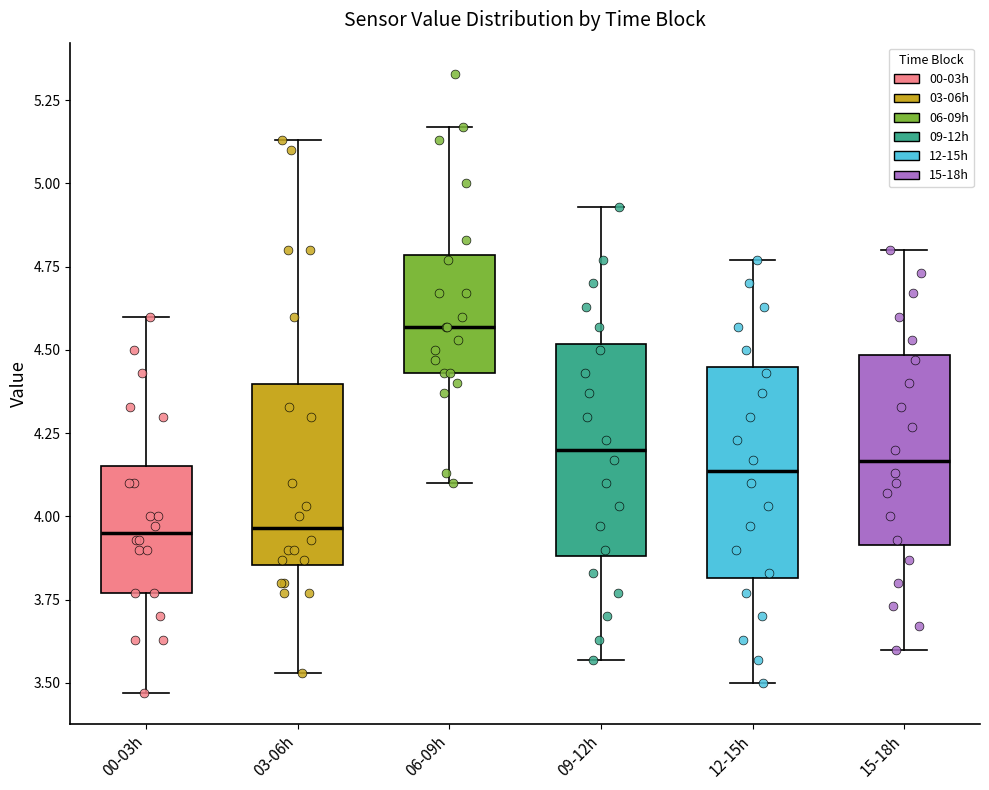

Reading left to right, transcribe this box plot: for each box, give where its median line is, the range the box spans, and where its two whiskers end, as read against the y-axis. The values are not printed on the chart, so give them approximately, as read against the axis.

00-03h: median 3.95, box 3.75 to 4.15, whiskers 3.45 to 4.60
03-06h: median 3.95, box 3.85 to 4.40, whiskers 3.55 to 5.15
06-09h: median 4.55, box 4.45 to 4.80, whiskers 4.10 to 5.15
09-12h: median 4.20, box 3.90 to 4.50, whiskers 3.55 to 4.95
12-15h: median 4.15, box 3.80 to 4.45, whiskers 3.50 to 4.75
15-18h: median 4.15, box 3.90 to 4.50, whiskers 3.60 to 4.80